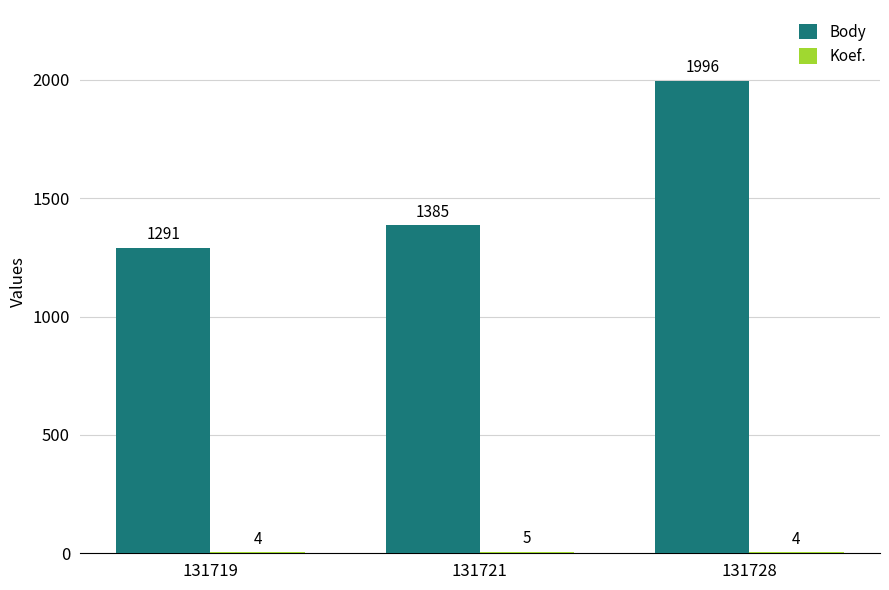

True or false: Body has a value of 2169 at 131719.

False